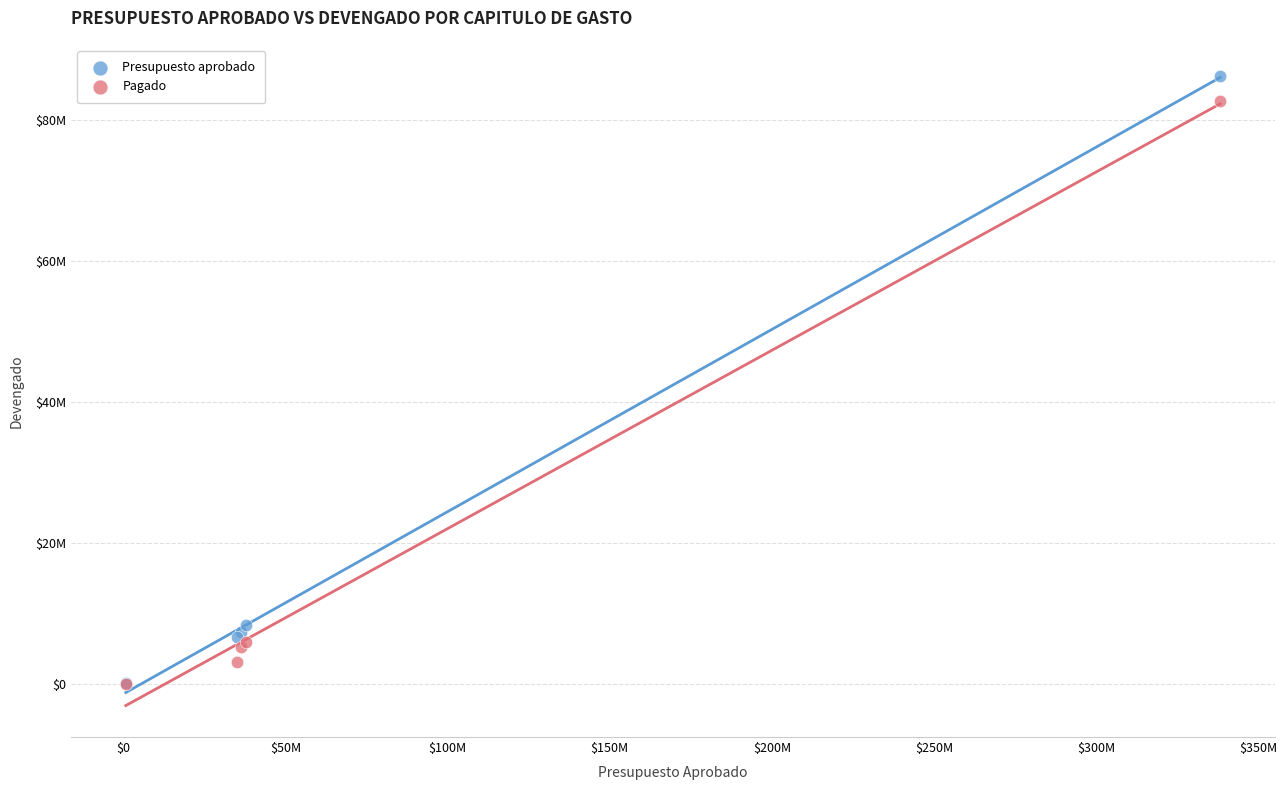

What are all the series names shown in the legend?

Presupuesto aprobado, Pagado